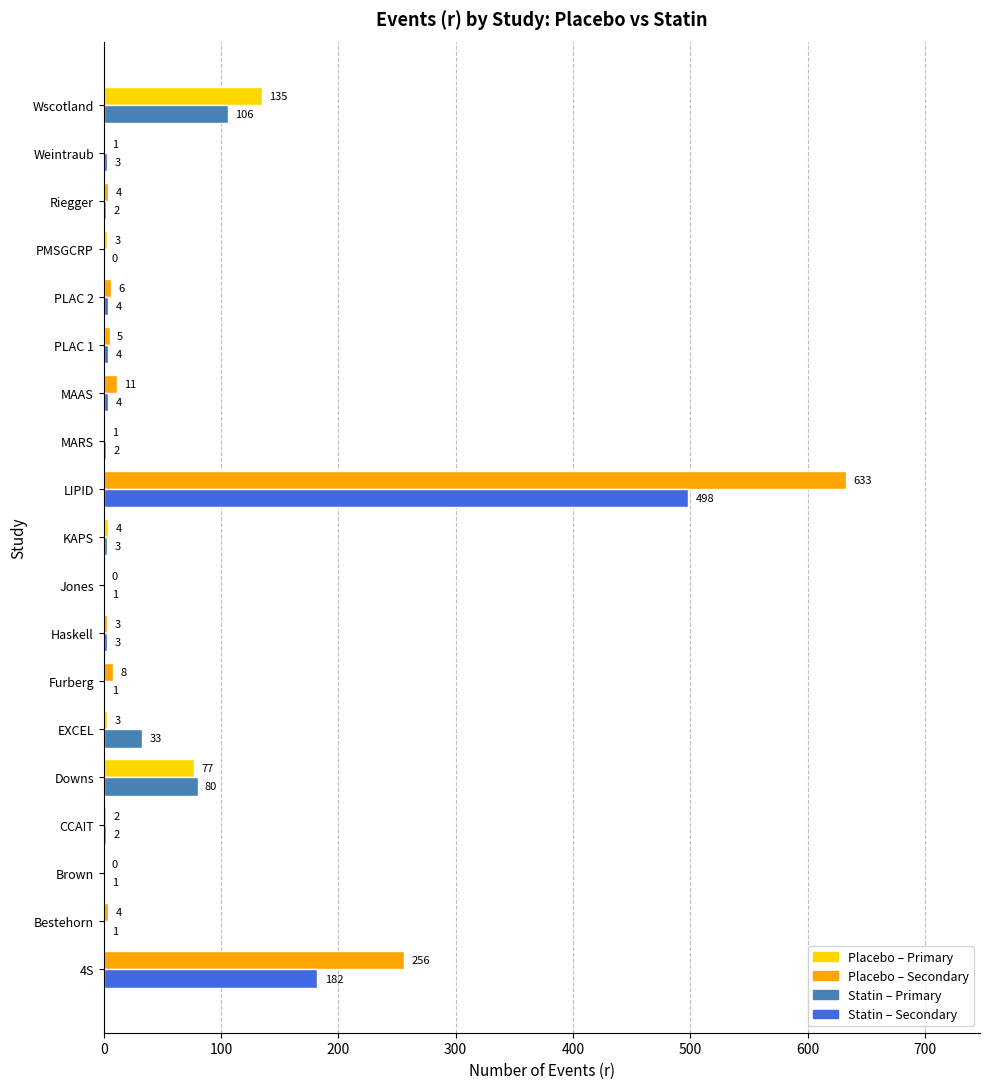

Which category has the highest value across all series?

LIPID